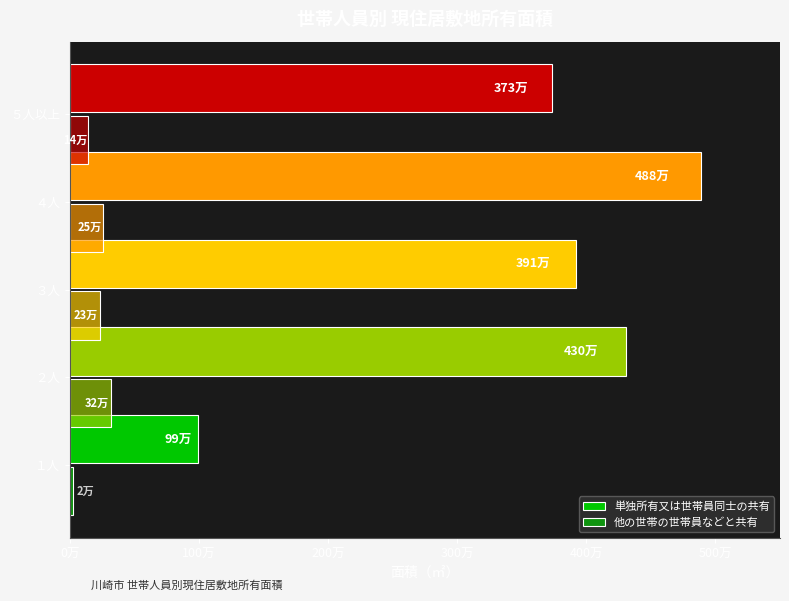

Rank the series by their average value, from lowest to highest.

他の世帯の世帯員などと共有, 単独所有又は世帯員同士の共有